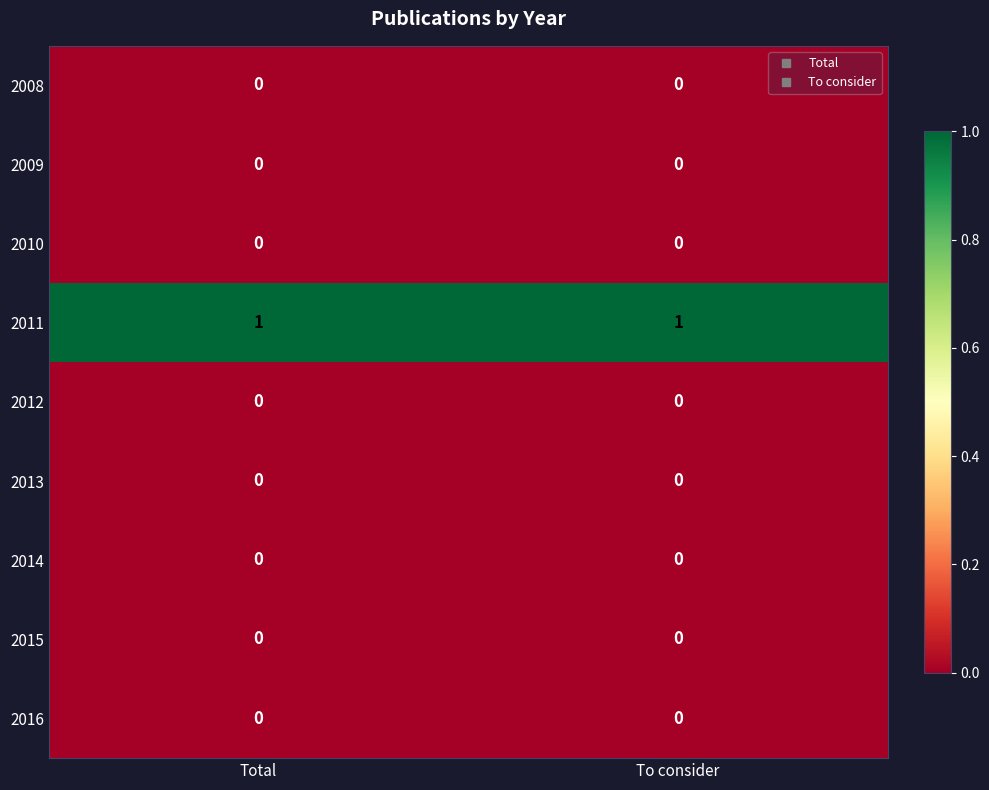

Which series has the largest total across all categories?

2011